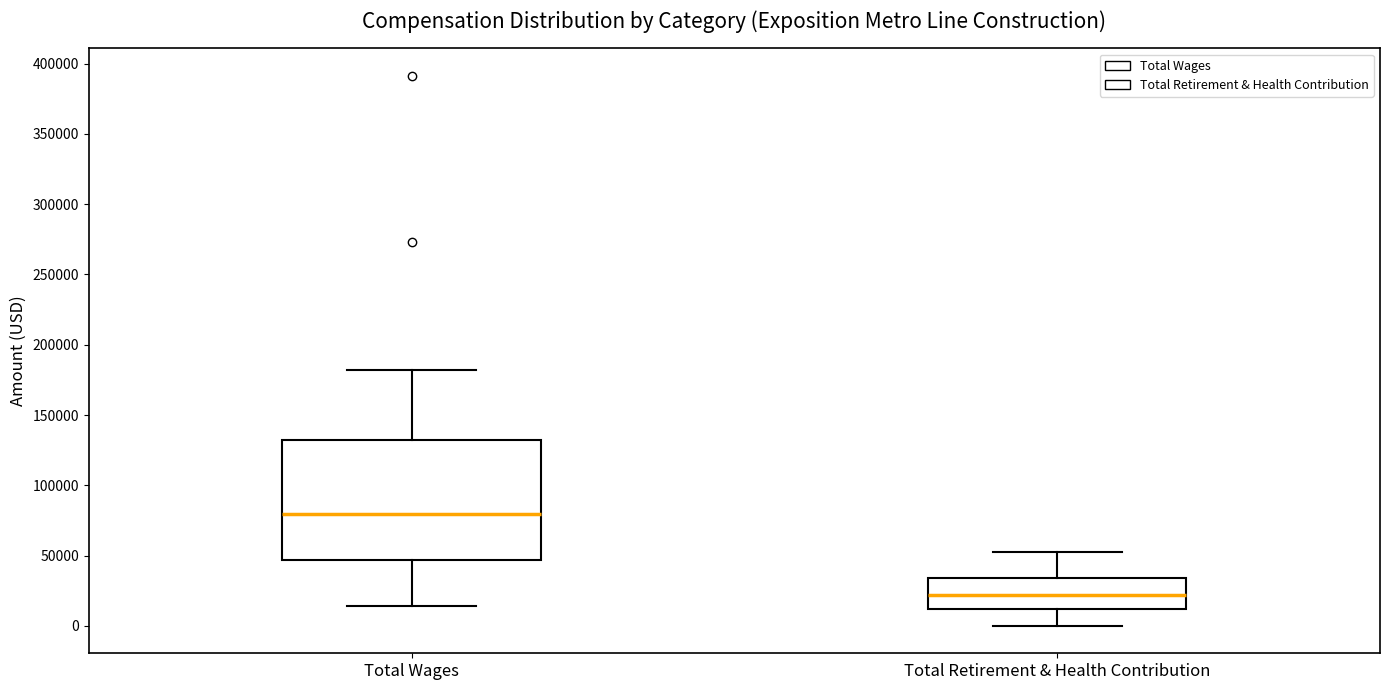

Which box has the highest median line?

Total Wages